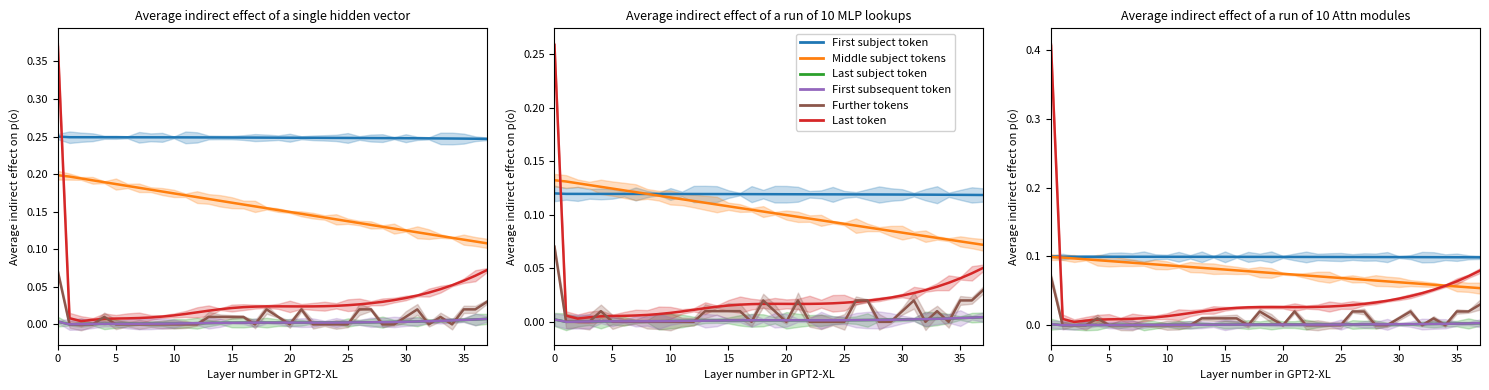

What is the difference between the highest and lowest values at 37?

0.2